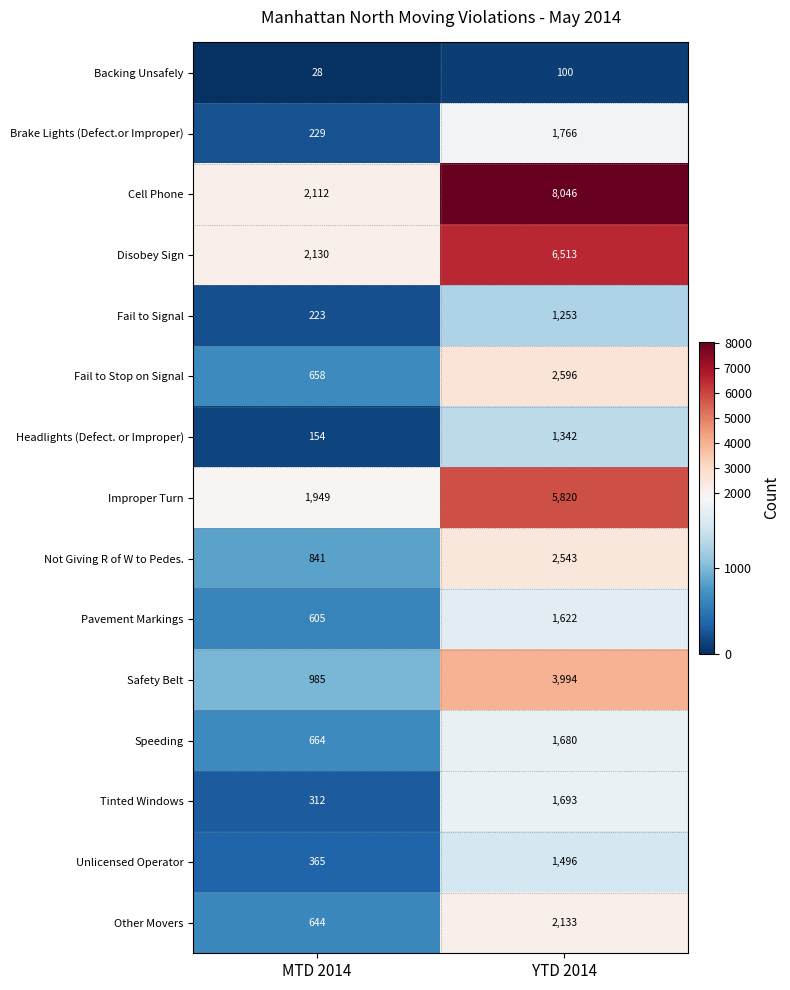

Reading left to right, transcribe all the data shown in this chart.

Backing Unsafely: MTD 2014=28	YTD 2014=100
Brake Lights (Defect.or Improper): MTD 2014=229	YTD 2014=1766
Cell Phone: MTD 2014=2112	YTD 2014=8046
Disobey Sign: MTD 2014=2130	YTD 2014=6513
Fail to Signal: MTD 2014=223	YTD 2014=1253
Fail to Stop on Signal: MTD 2014=658	YTD 2014=2596
Headlights (Defect. or Improper): MTD 2014=154	YTD 2014=1342
Improper Turn: MTD 2014=1949	YTD 2014=5820
Not Giving R of W to Pedes.: MTD 2014=841	YTD 2014=2543
Pavement Markings: MTD 2014=605	YTD 2014=1622
Safety Belt: MTD 2014=985	YTD 2014=3994
Speeding: MTD 2014=664	YTD 2014=1680
Tinted Windows: MTD 2014=312	YTD 2014=1693
Unlicensed Operator: MTD 2014=365	YTD 2014=1496
Other Movers: MTD 2014=644	YTD 2014=2133